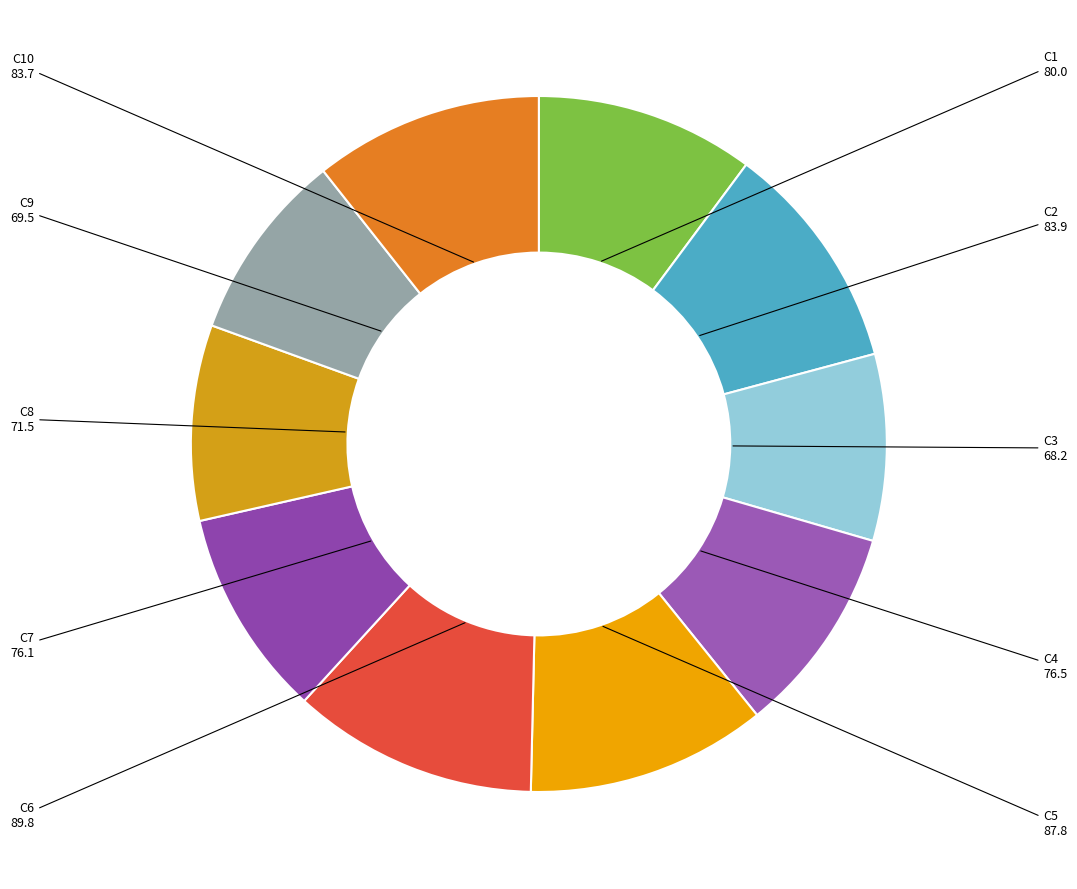

How many segments does this pie chart have?

10